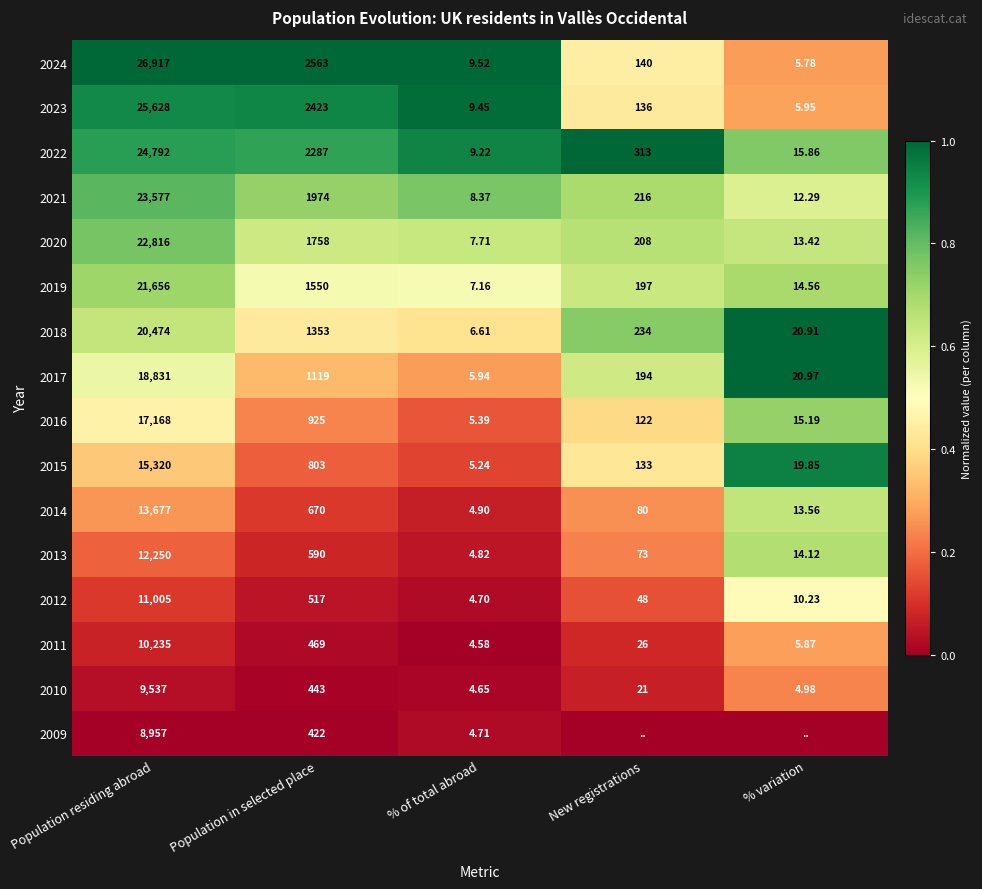

List the labels in order of 2012 value, smallest first.

% of total abroad, % variation, New registrations, Population in selected place, Population residing abroad